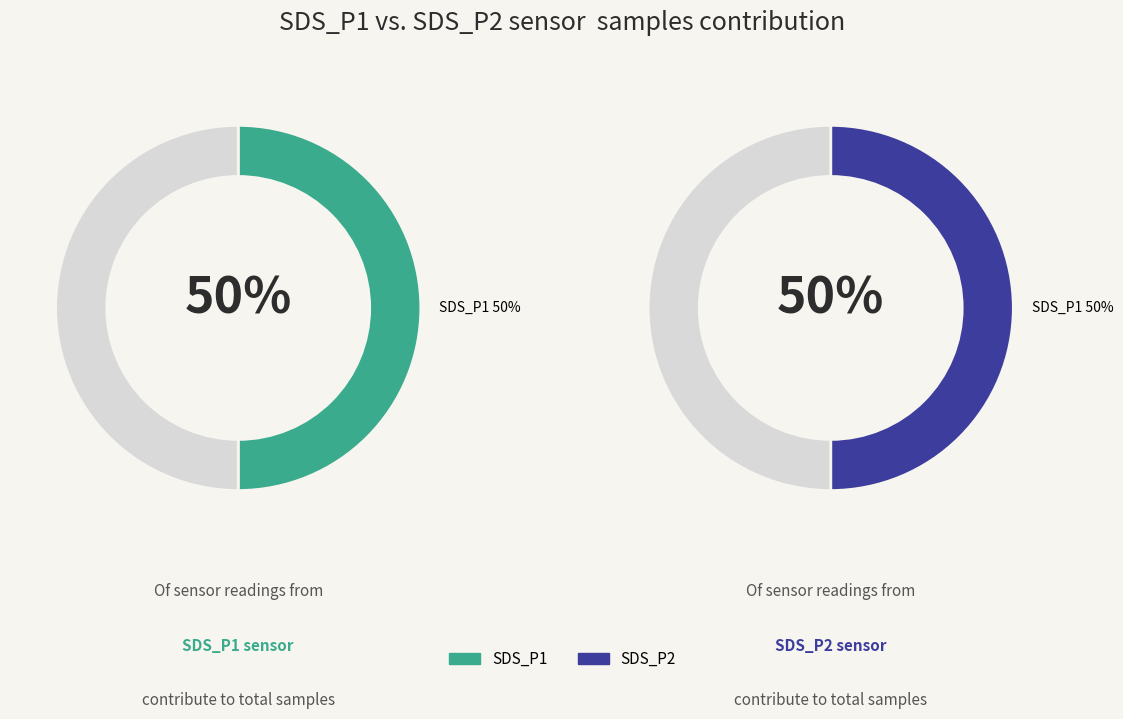

Does any single category account for the majority?

No